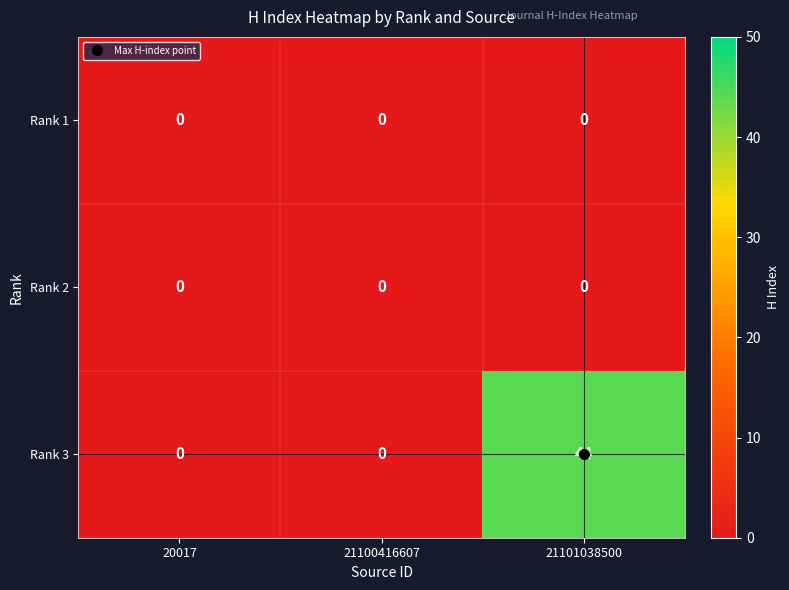

At which category is the sum across all series the highest?

21101038500